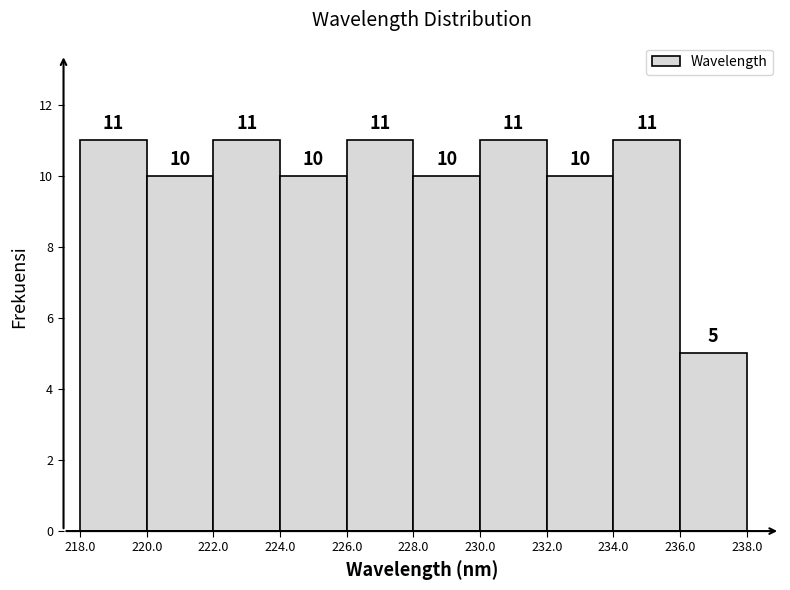

Reading left to right, transcribe this chart: for each bar, give the range it covers on the x-axis and its height.

218.0 to 220.0: 11
220.0 to 222.0: 10
222.0 to 224.0: 11
224.0 to 226.0: 10
226.0 to 228.0: 11
228.0 to 230.0: 10
230.0 to 232.0: 11
232.0 to 234.0: 10
234.0 to 236.0: 11
236.0 to 238.0: 5